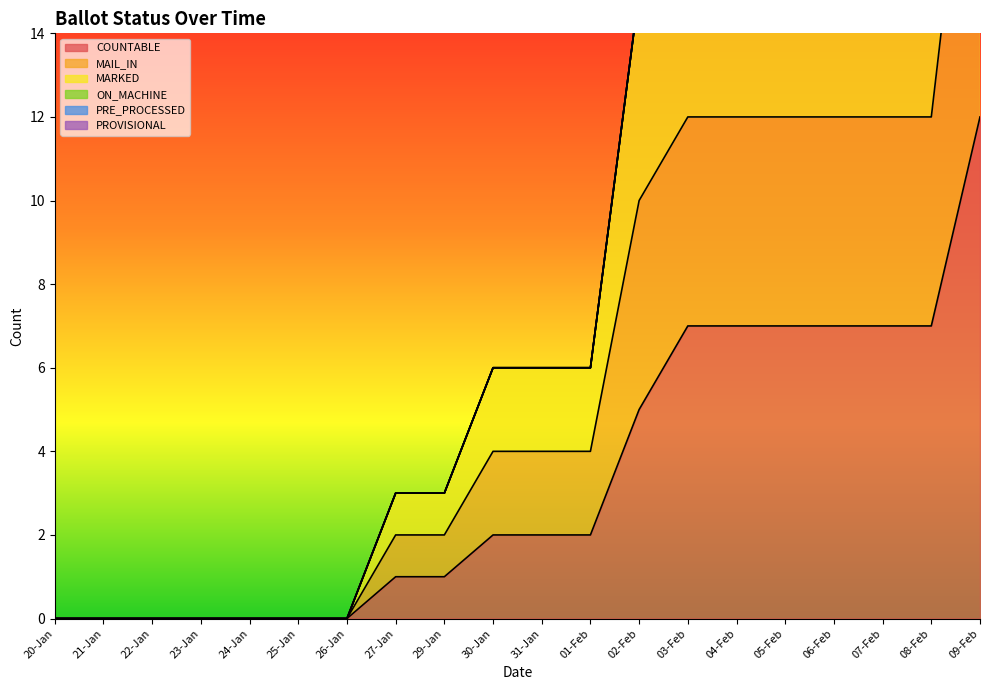

The MARKED series shows 4 at 06-Feb. True or false?

False